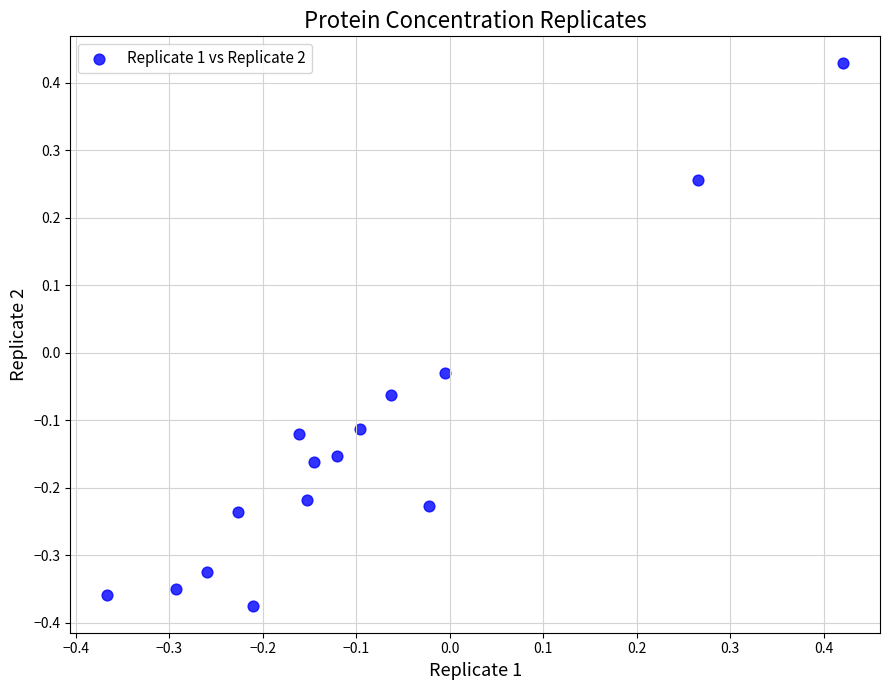

What is the range of Y values (max minus min)?

0.8